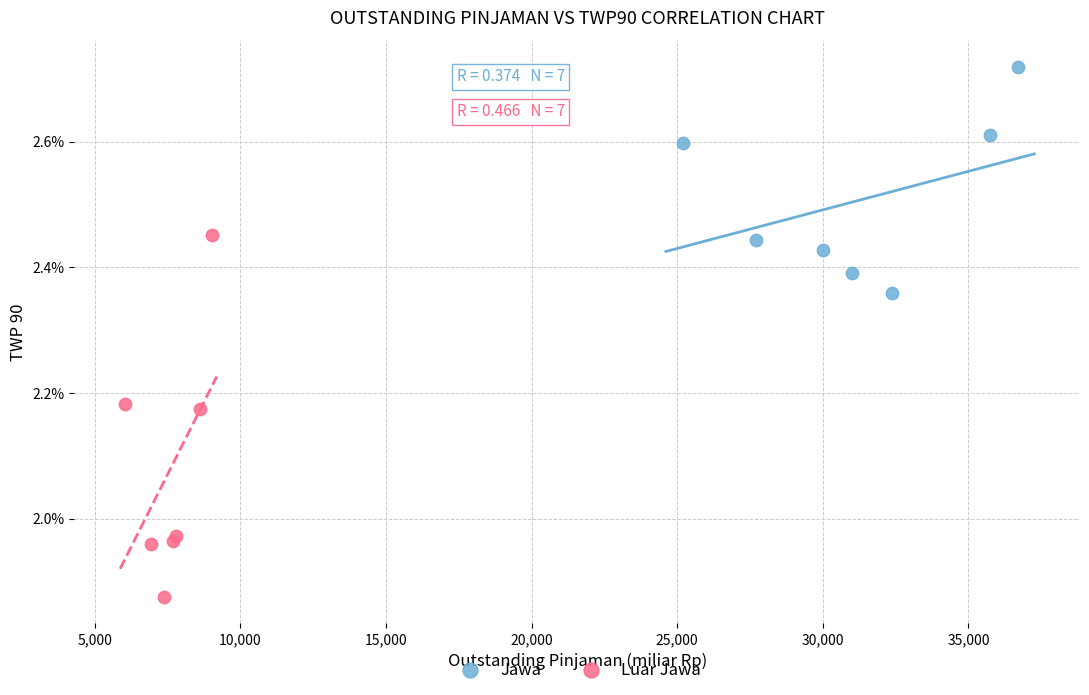

Which series contains the lowest Y value?

Luar Jawa